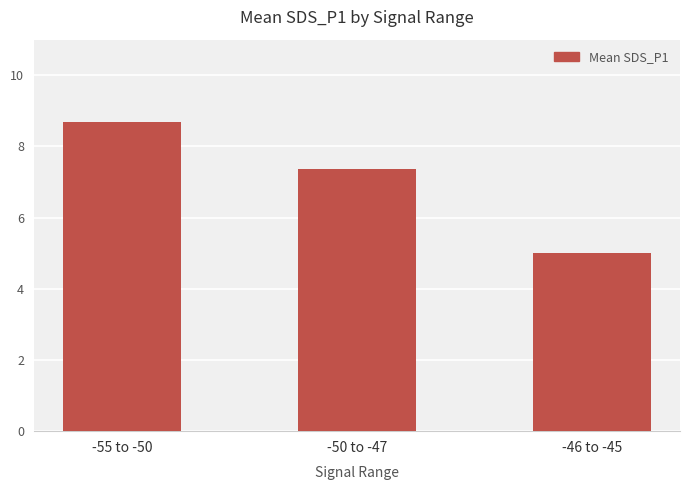

Between -46 to -45 and -55 to -50, which is larger?

-55 to -50